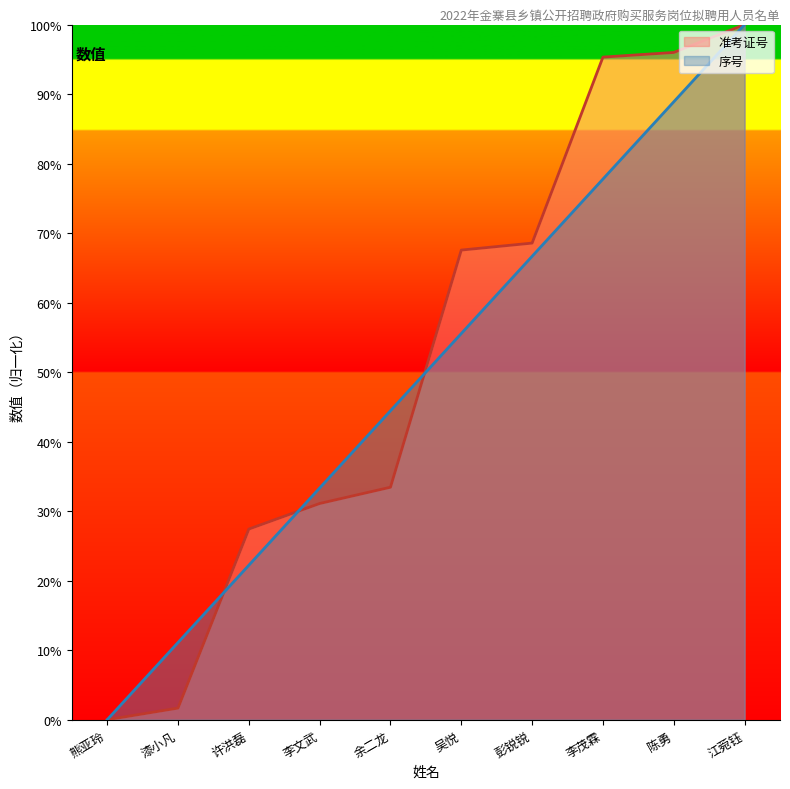

Where is 序号 nearest to the value 50?

余二龙